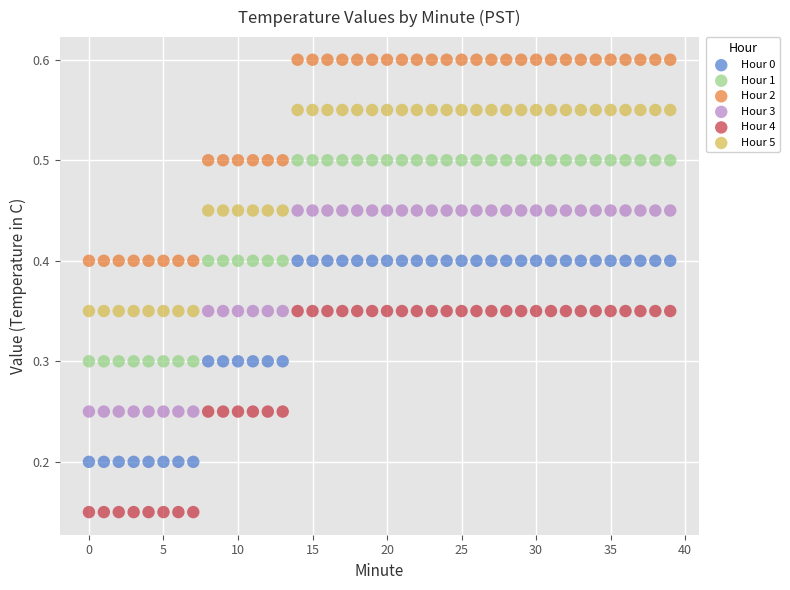

Which series reaches the maximum Y coordinate?

Hour 2